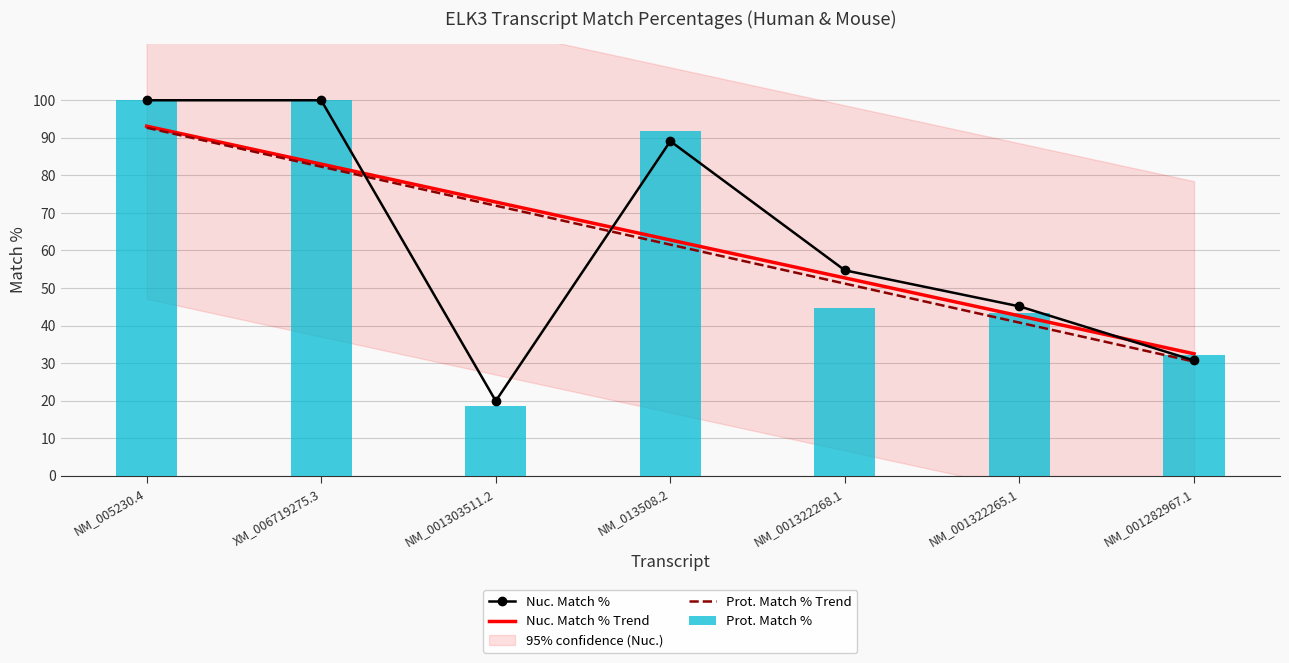

Reading left to right, transcribe all the data shown in this chart.

Nuc. Match %: 100.0	100.0	19.9	89.1	54.7	45.1	30.7
Nuc. Match % Trend: 93.1	83.0	72.9	62.8	52.7	42.6	32.5
Prot. Match % Trend: 92.7	82.3	71.9	61.5	51.2	40.8	30.4
Prot. Match %: 100.0	100.0	18.6	91.9	44.8	43.4	32.1